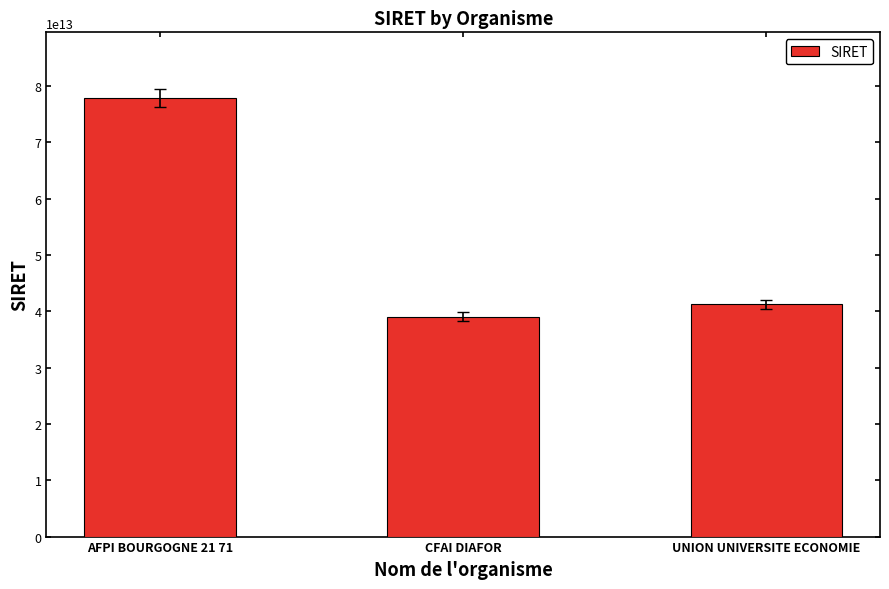

Which has a higher value, CFAI DIAFOR or UNION UNIVERSITE ECONOMIE?

UNION UNIVERSITE ECONOMIE